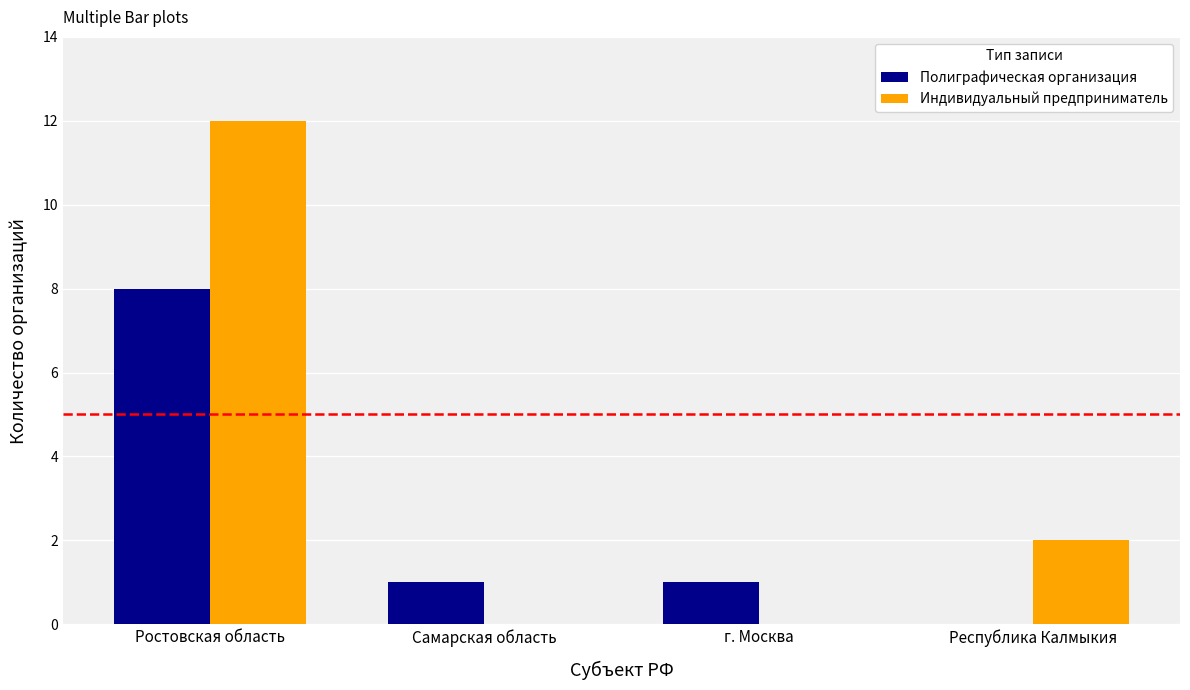

What is the sum of all Индивидуальный предприниматель values?

14